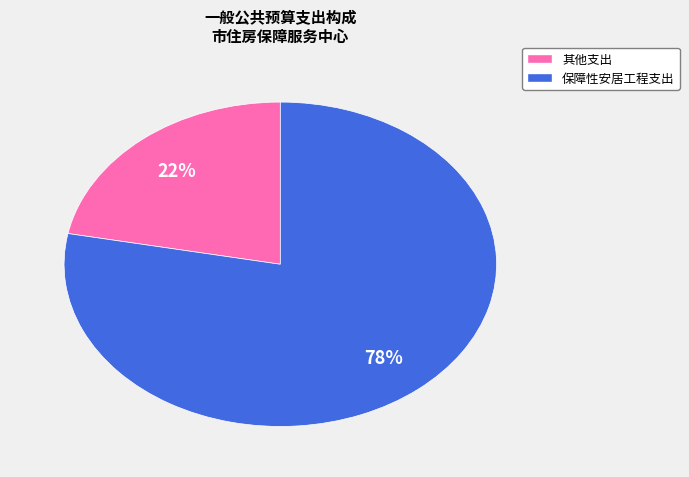

To the nearest percent, what is the difference between the largest and smallest slice percentages?

56%